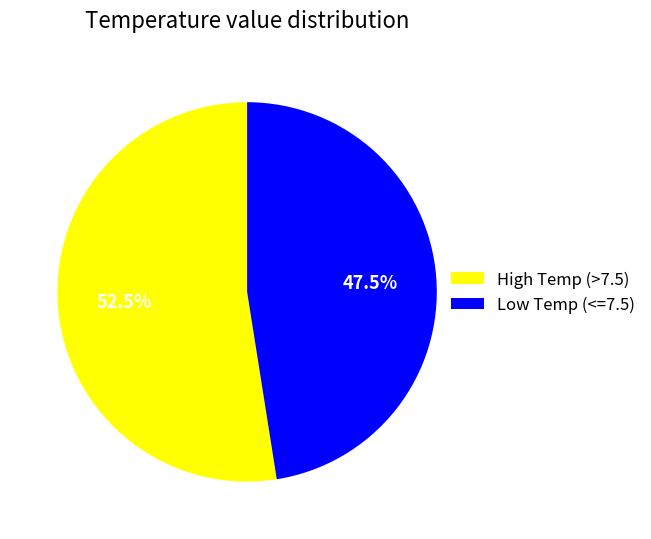

What is the ratio of the value at High Temp (>7.5) to the value at Low Temp (<=7.5)?

1.1